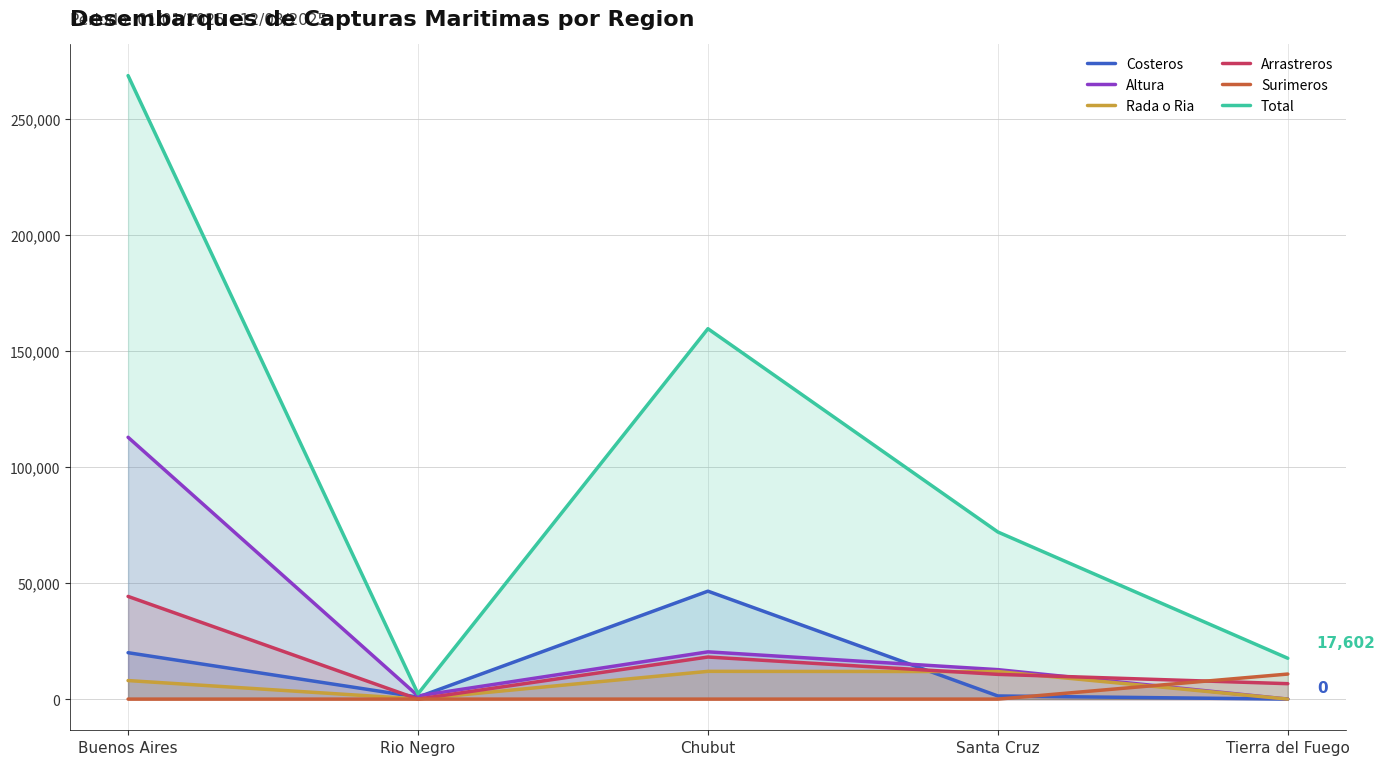

Is it true that Arrastreros equals 18139.9 at Chubut?

True